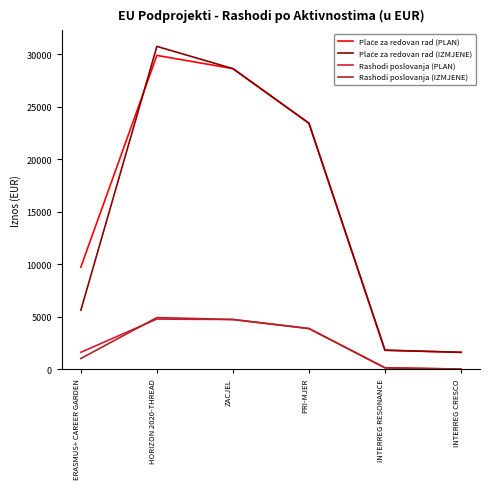

What is the spread (max minus min) of values at ZACJEL?

23922